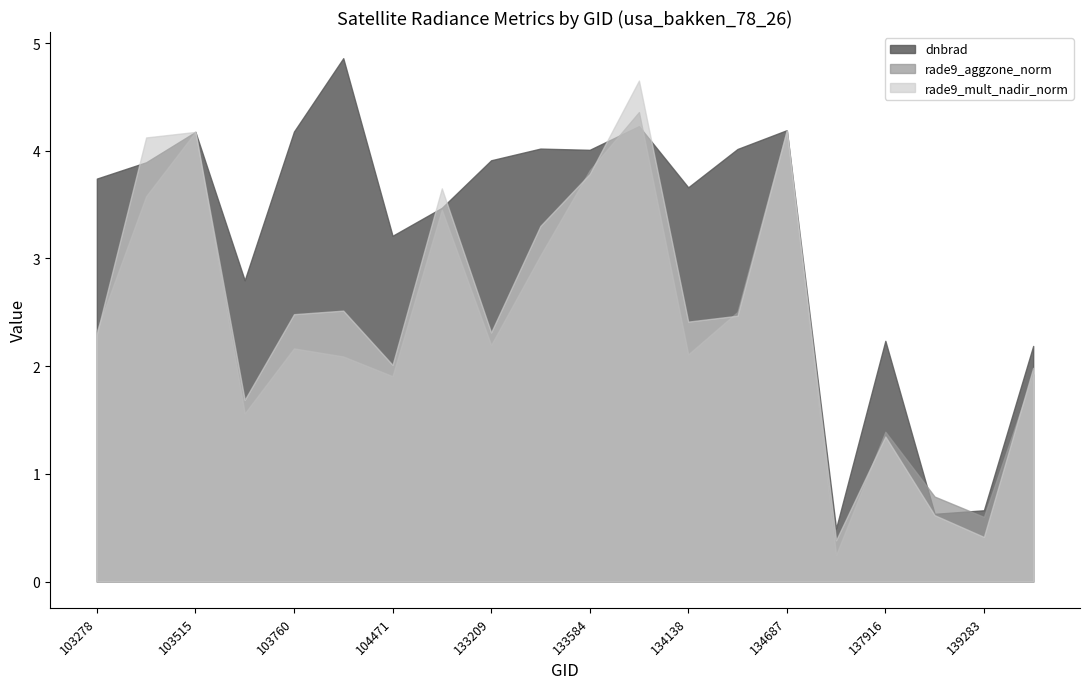

At which category does the chart reach its minimum across all series?

137903